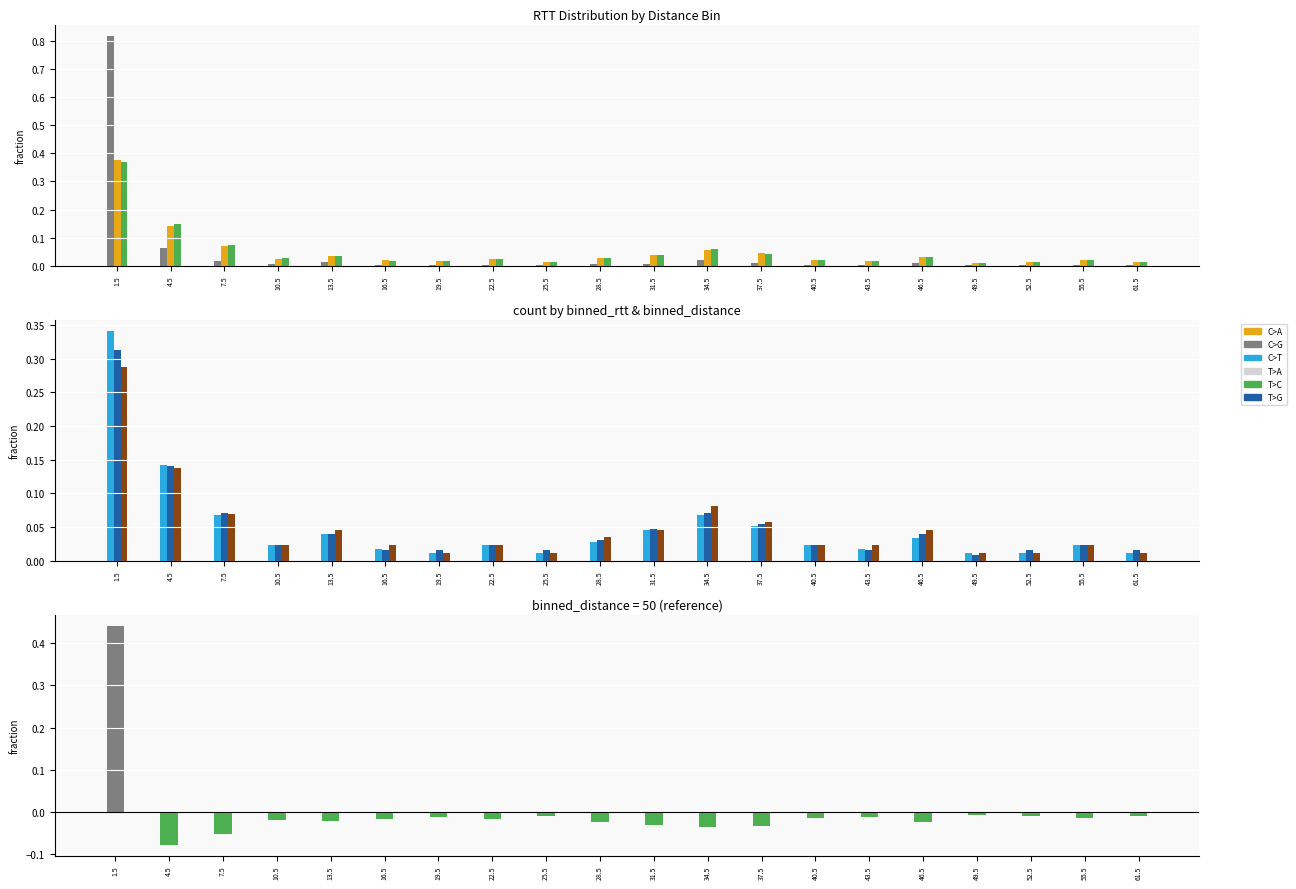

What value does the binned_distance=300 series have at 34.5?

0.1